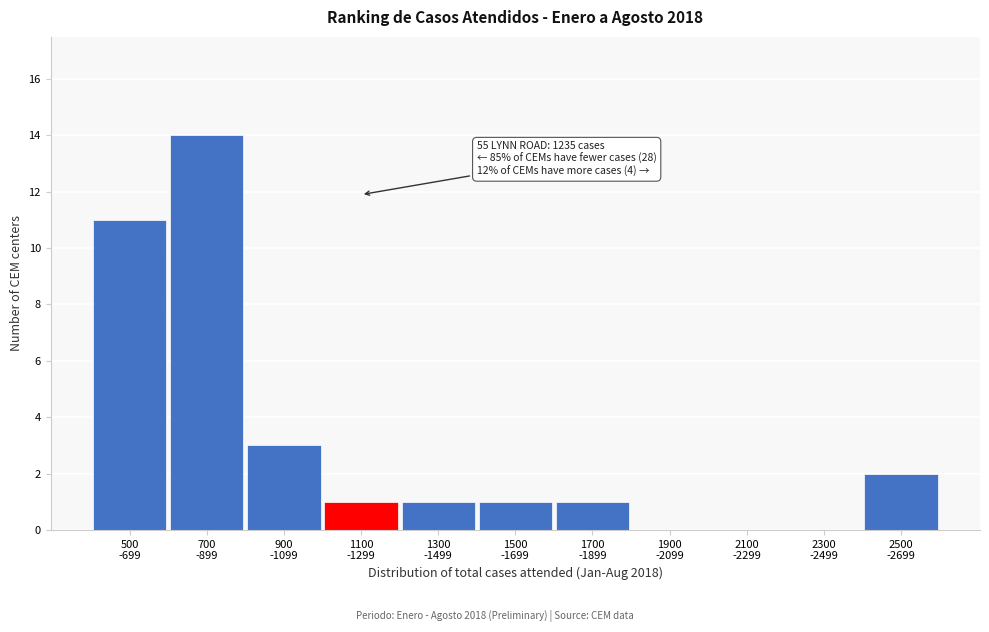

What is the sum of all values?

34